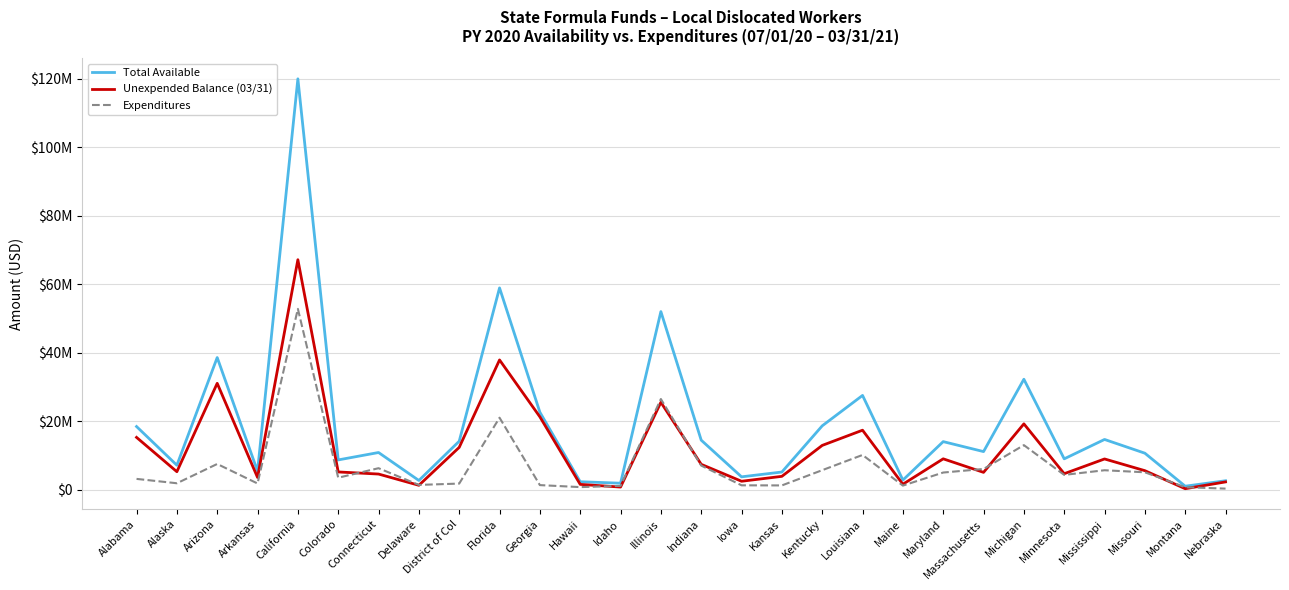

List the series in order of their overall mean, highest first.

Total Available, Unexpended Balance (03/31), Expenditures